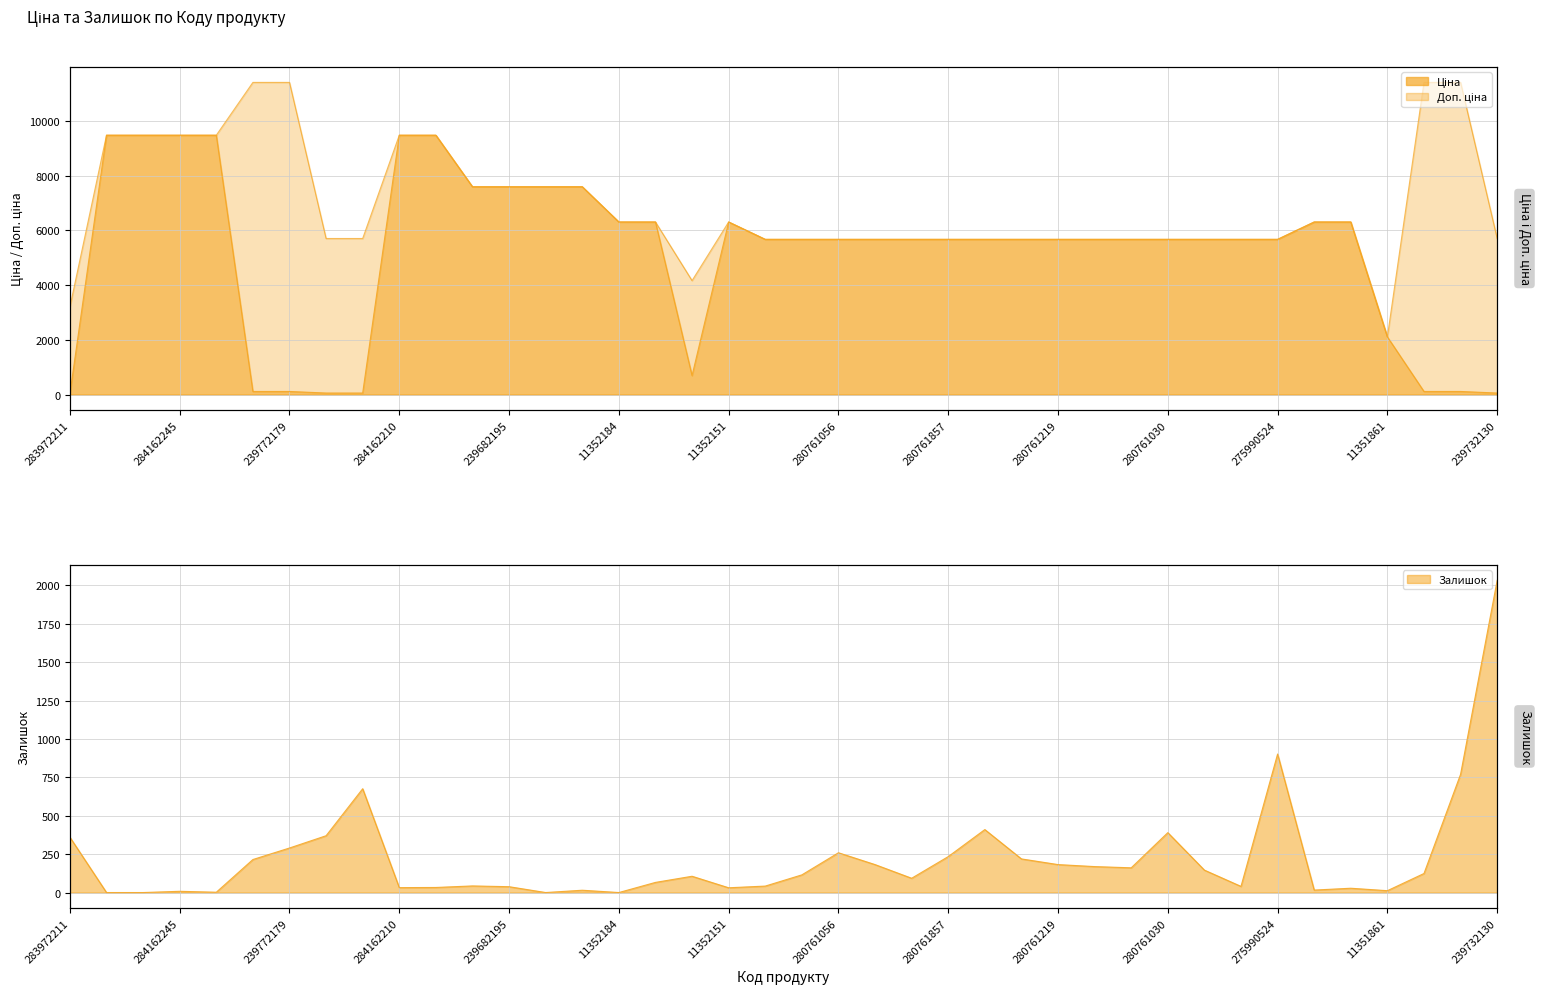

How many values in the Залишок series are below 115?

20